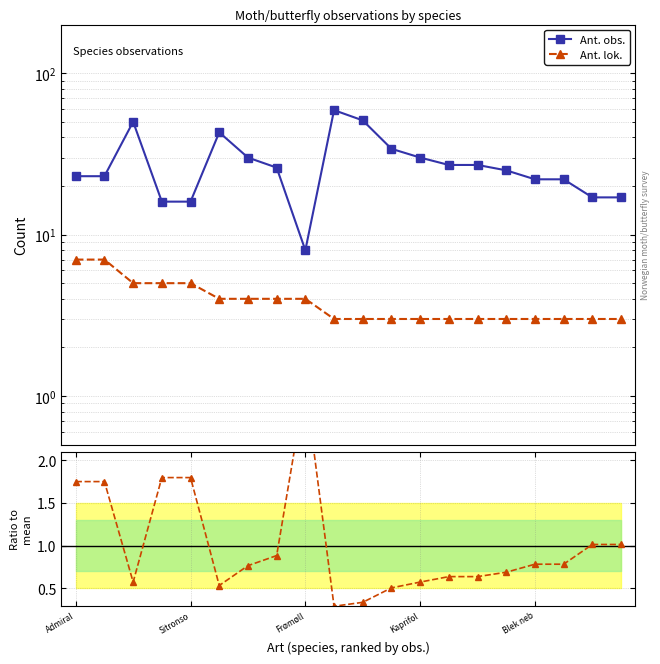

What is the maximum value shown in the chart?

59.0